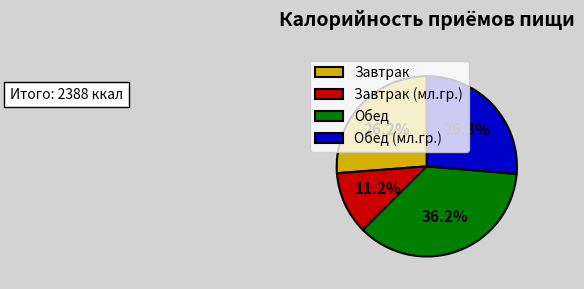

How many slices are in this pie chart?

4